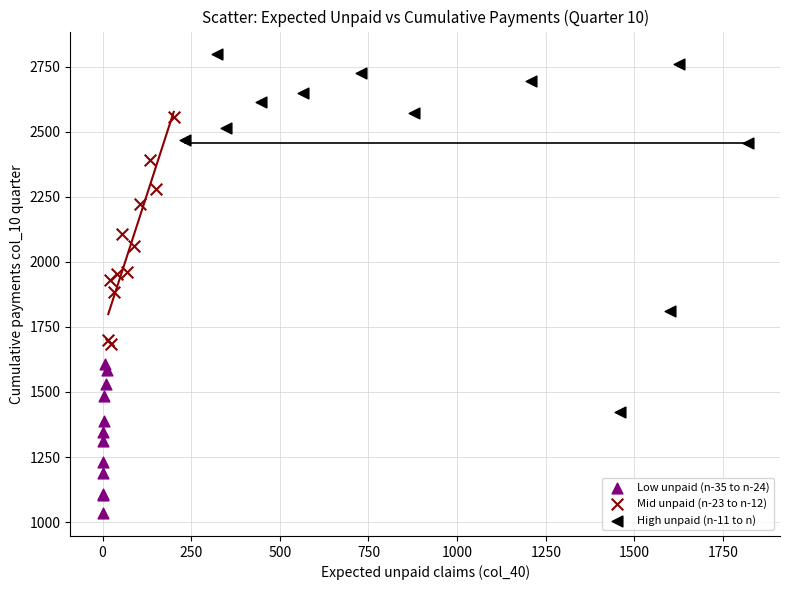

Which series reaches the minimum Y coordinate?

Low unpaid (n-35 to n-24)